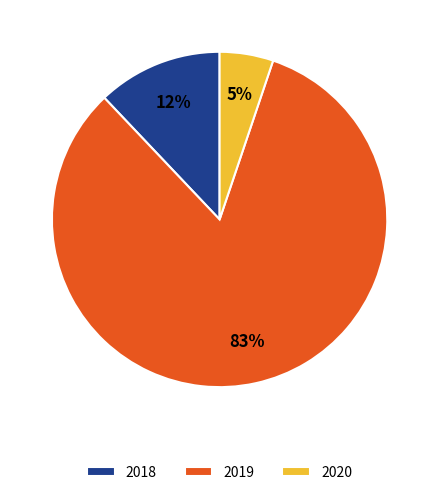

What is the ratio of the value at 2020 to the value at 2019?

0.1